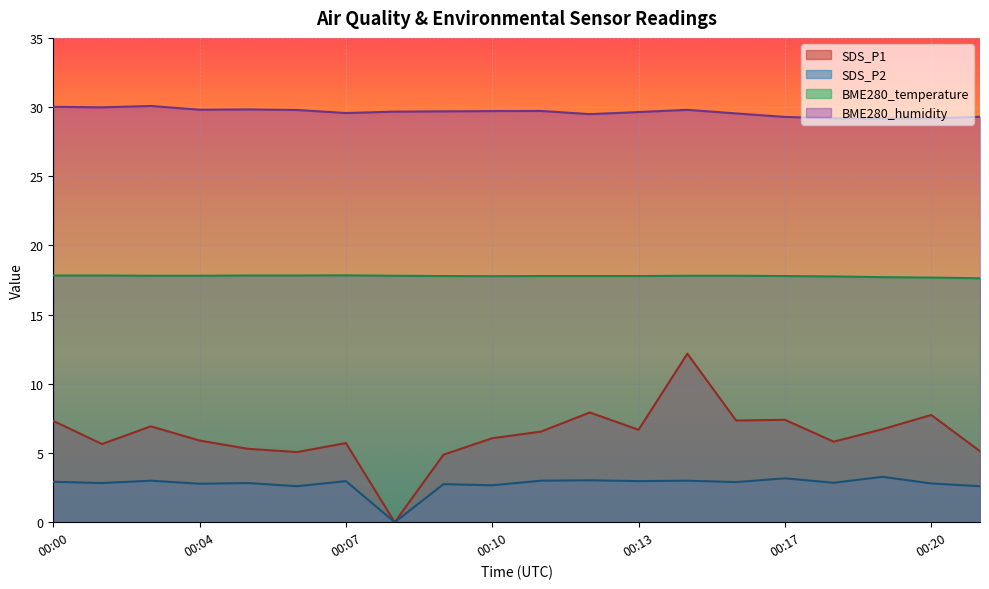

At which category is the sum across all series the highest?

00:15